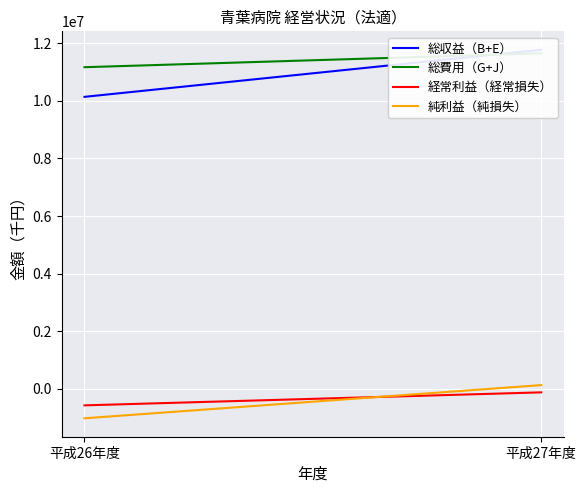

At which label is 純利益（純損失） closest to -453352?

平成26年度